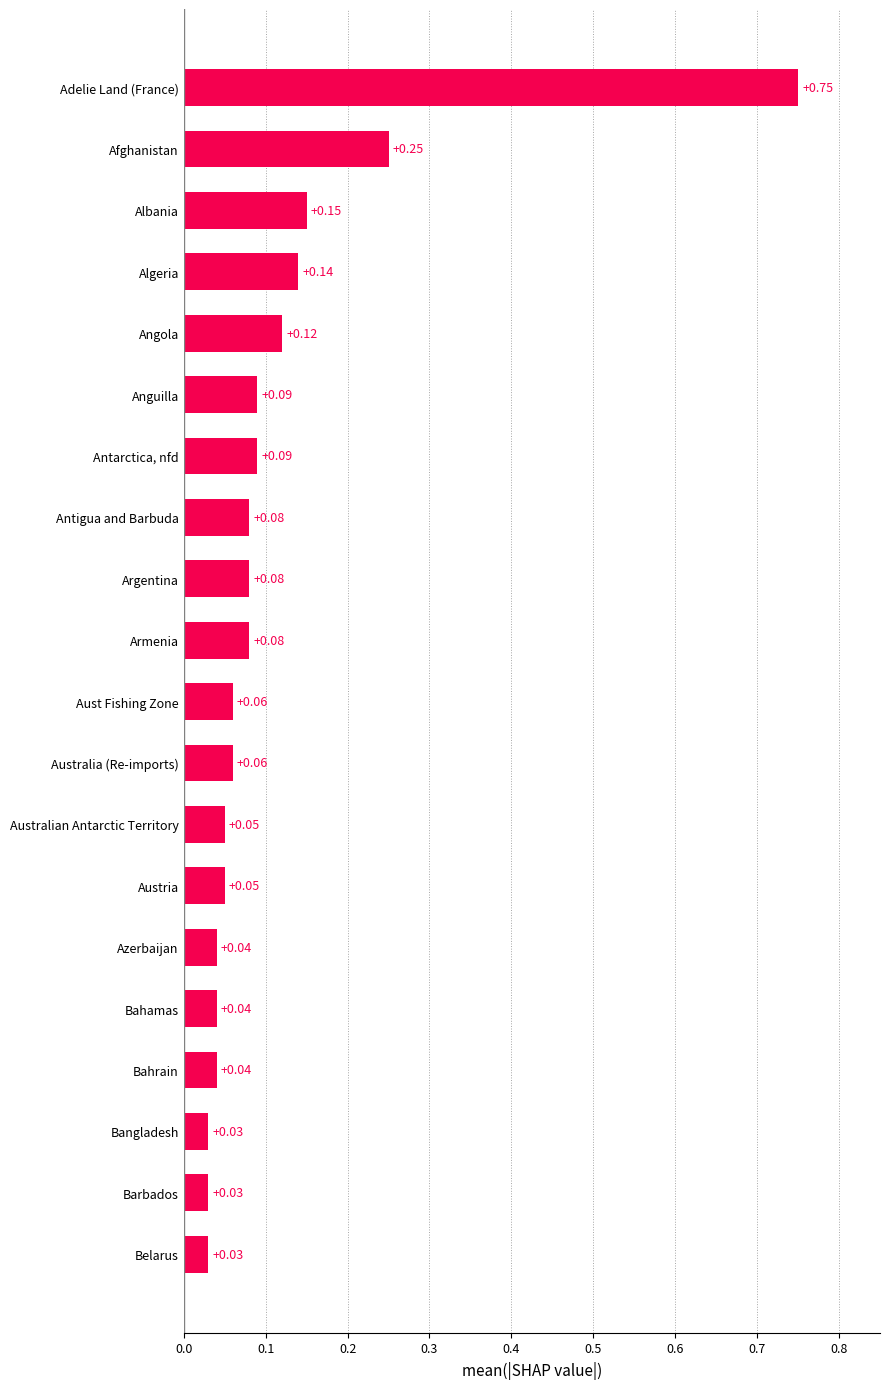

Which has a higher value, Anguilla or Argentina?

Anguilla